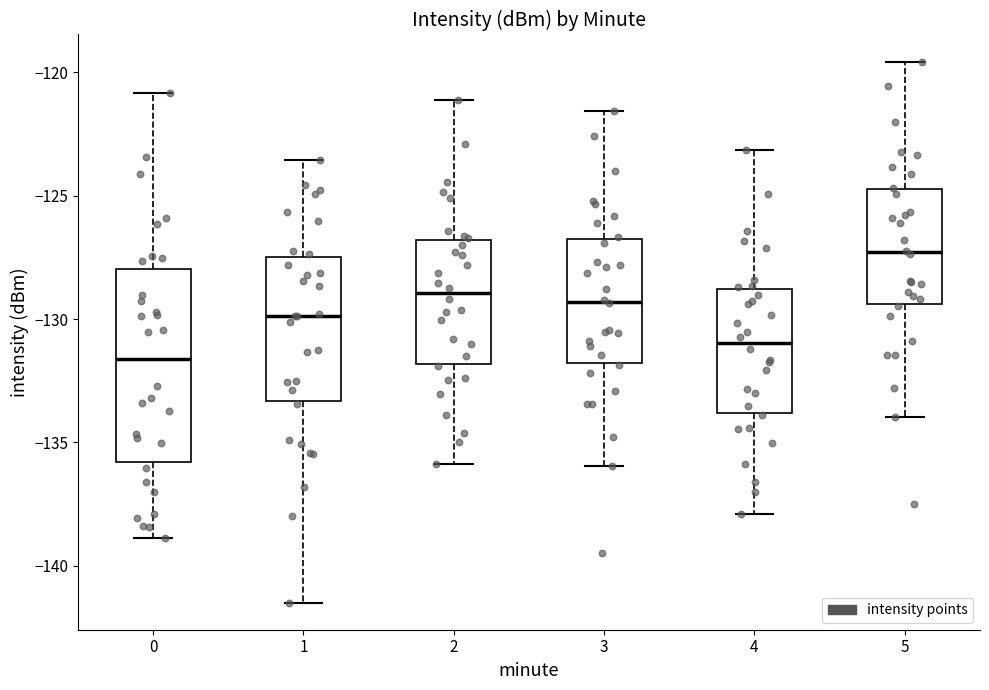

Which box has the lowest median line?

0